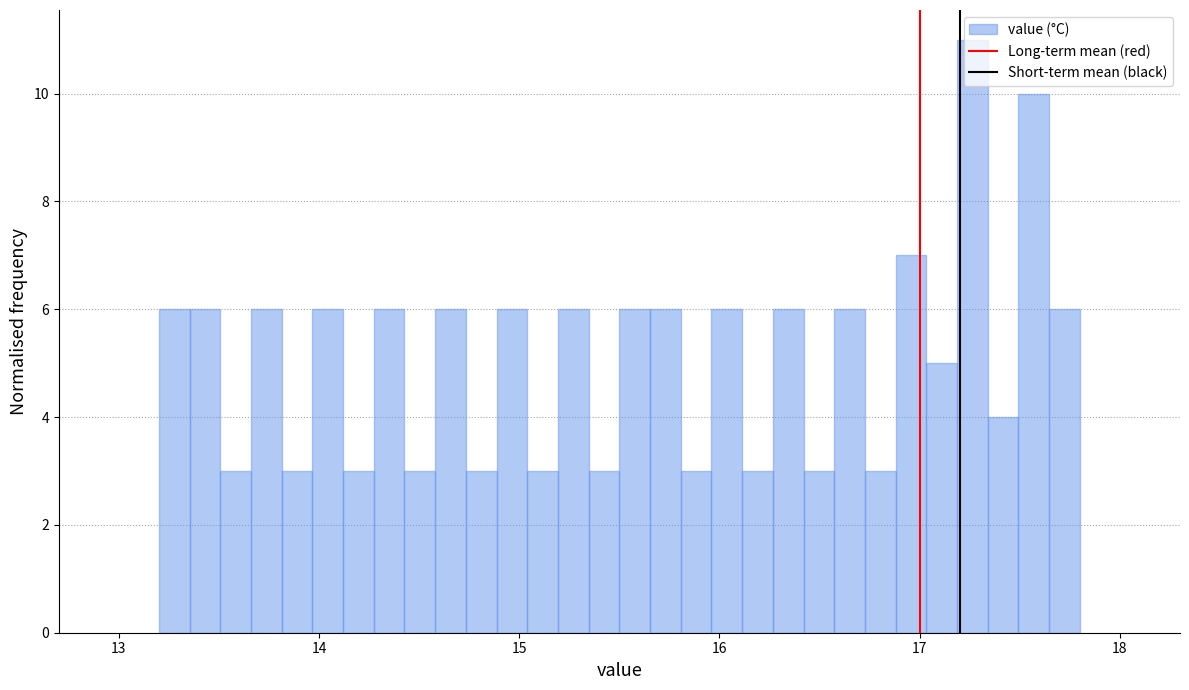

Around what value on the x-axis is the tallest bar? Give the approximate position of its centre, as read against the axis.

17.3